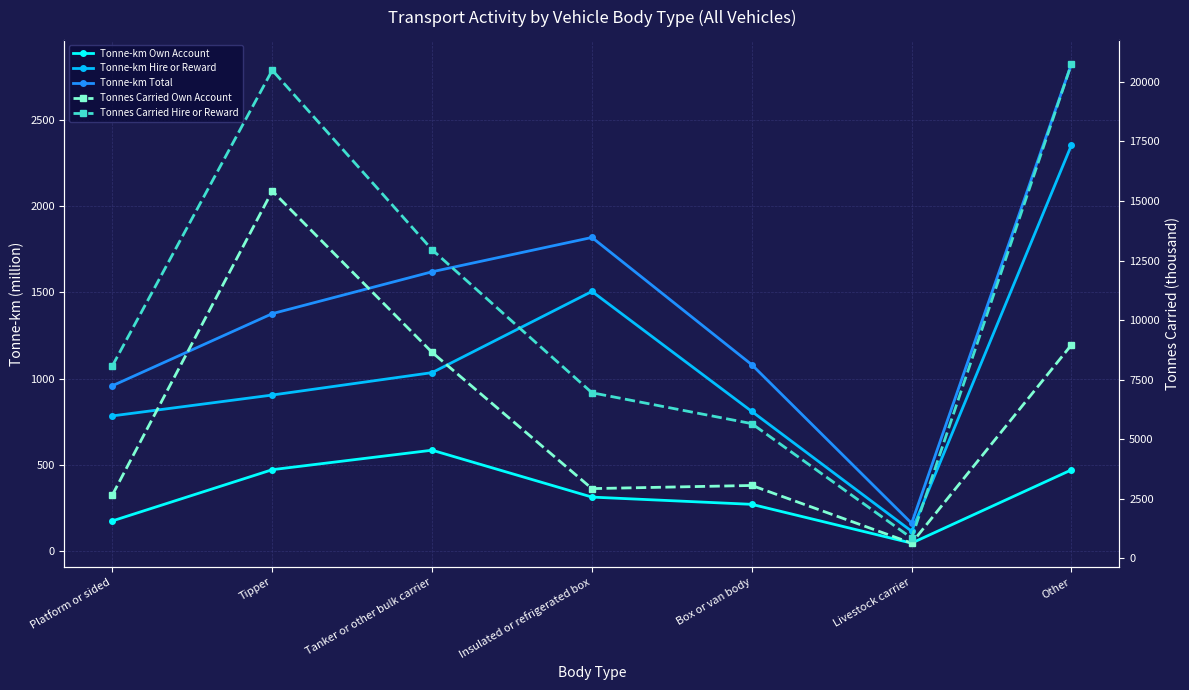

At which category does the chart reach its minimum across all series?

Livestock carrier